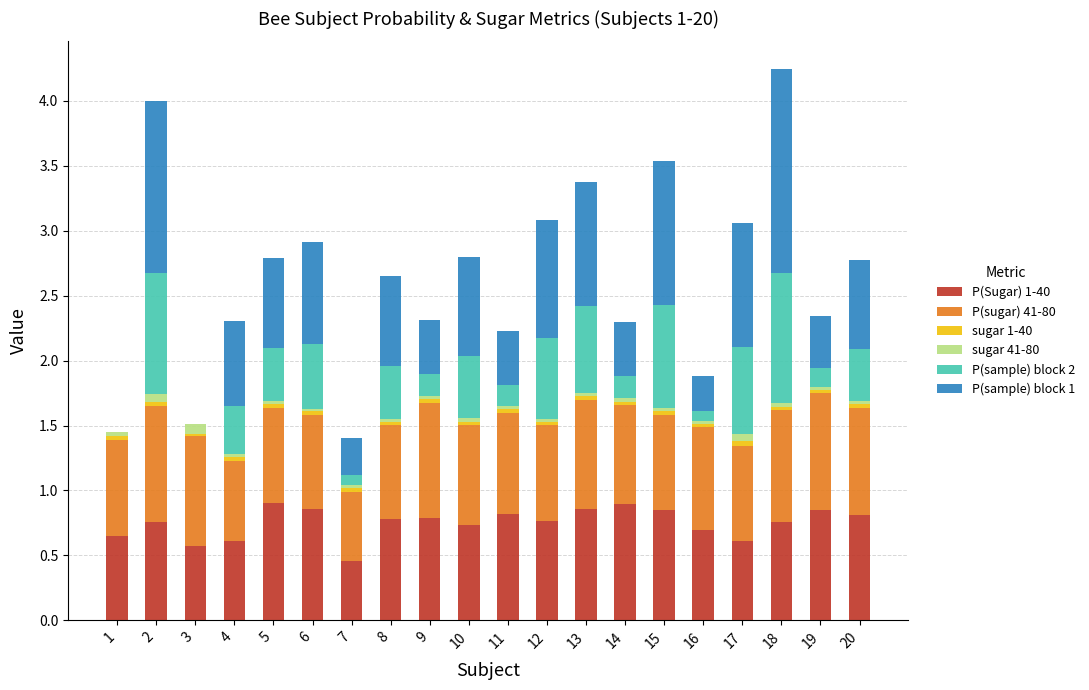

Which series has the largest range (max minus min)?

P(sample) block 1